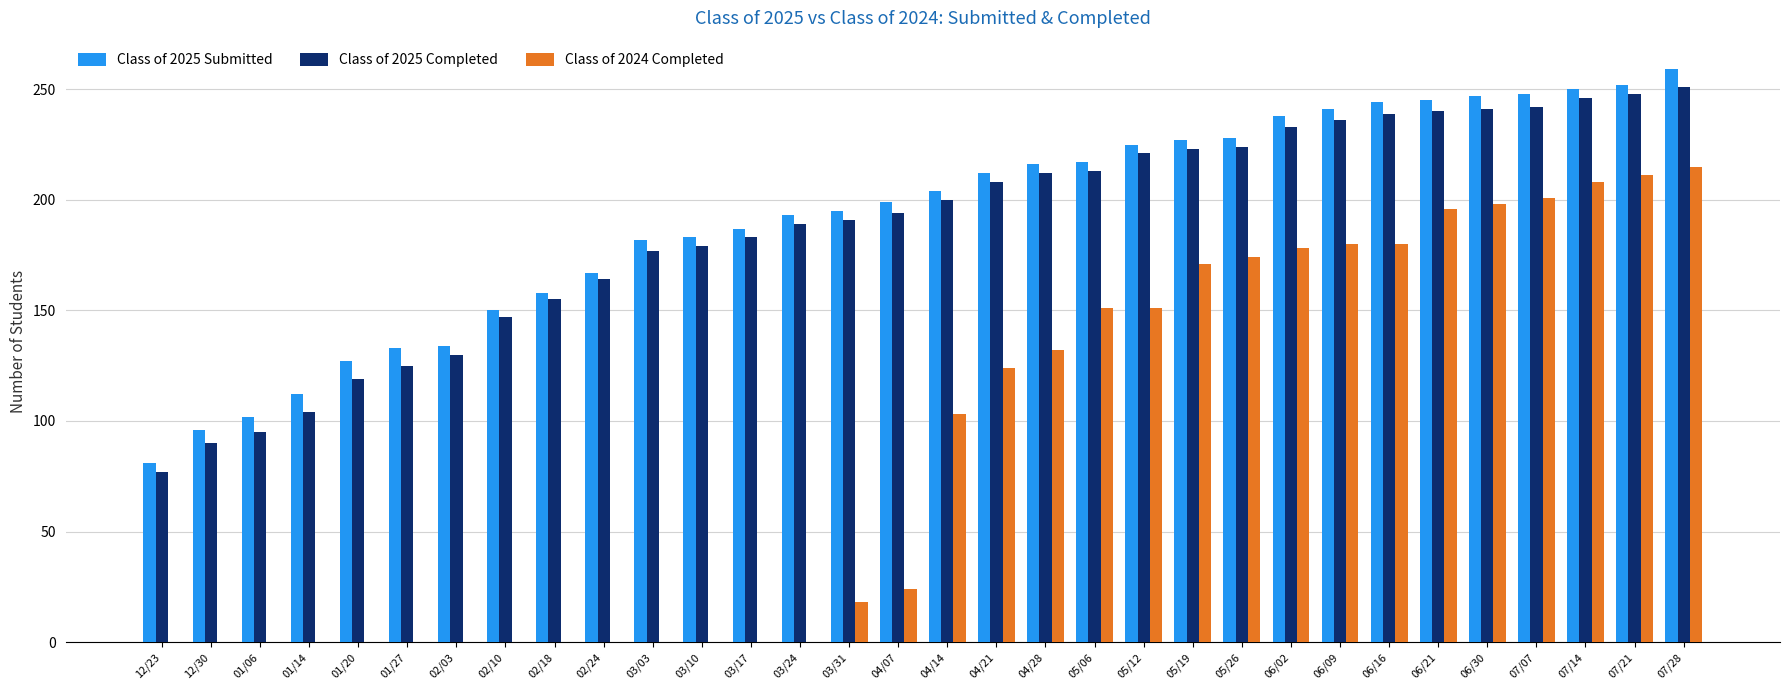

Between 07/07 and 07/28, which series saw the biggest shift?

Class of 2024 Completed